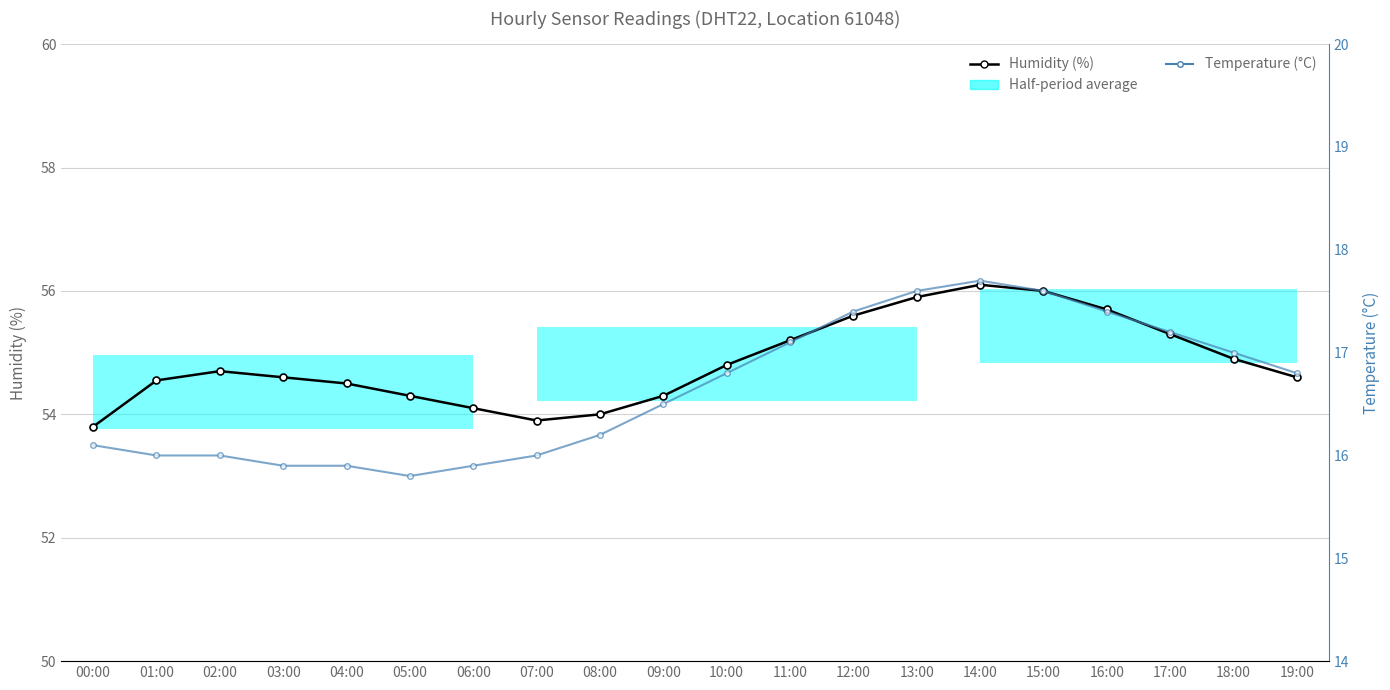

Is the value of Temperature (°C) at 01:00 greater than the value of Humidity (%) at 18:00?

No